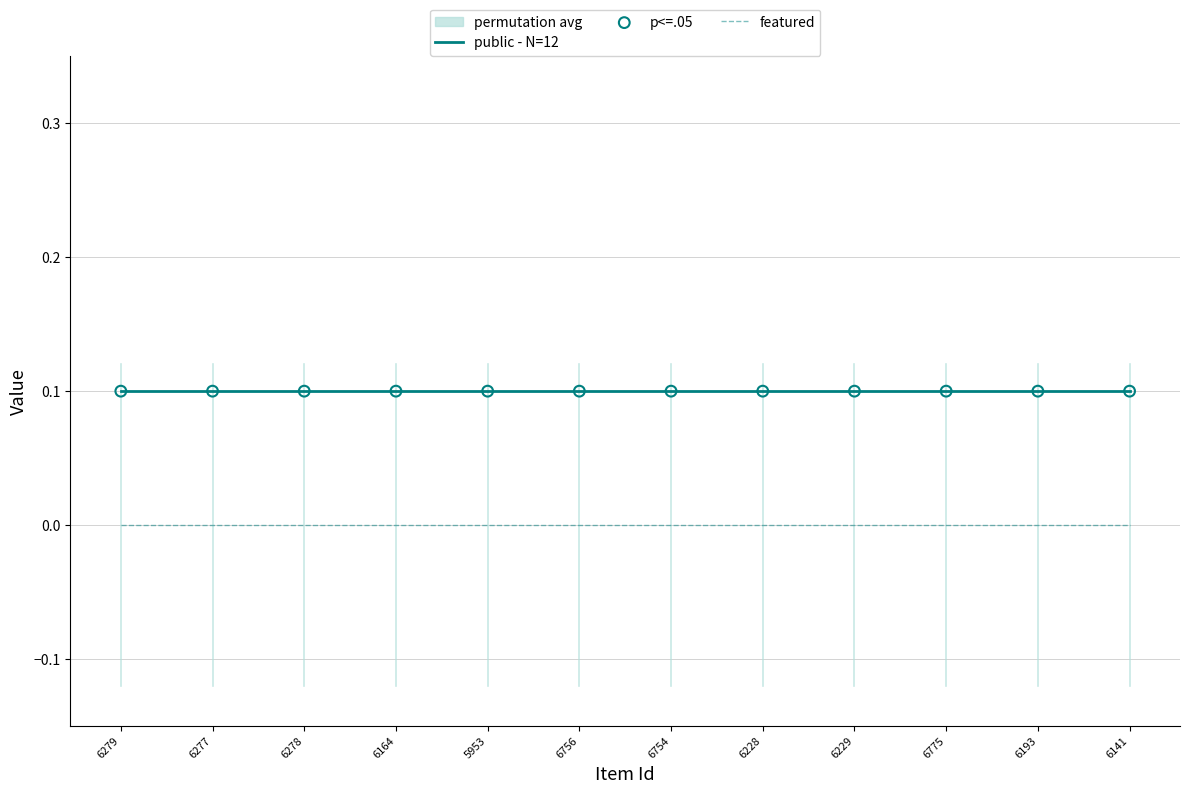

Which series has the largest total across all categories?

public - N=12